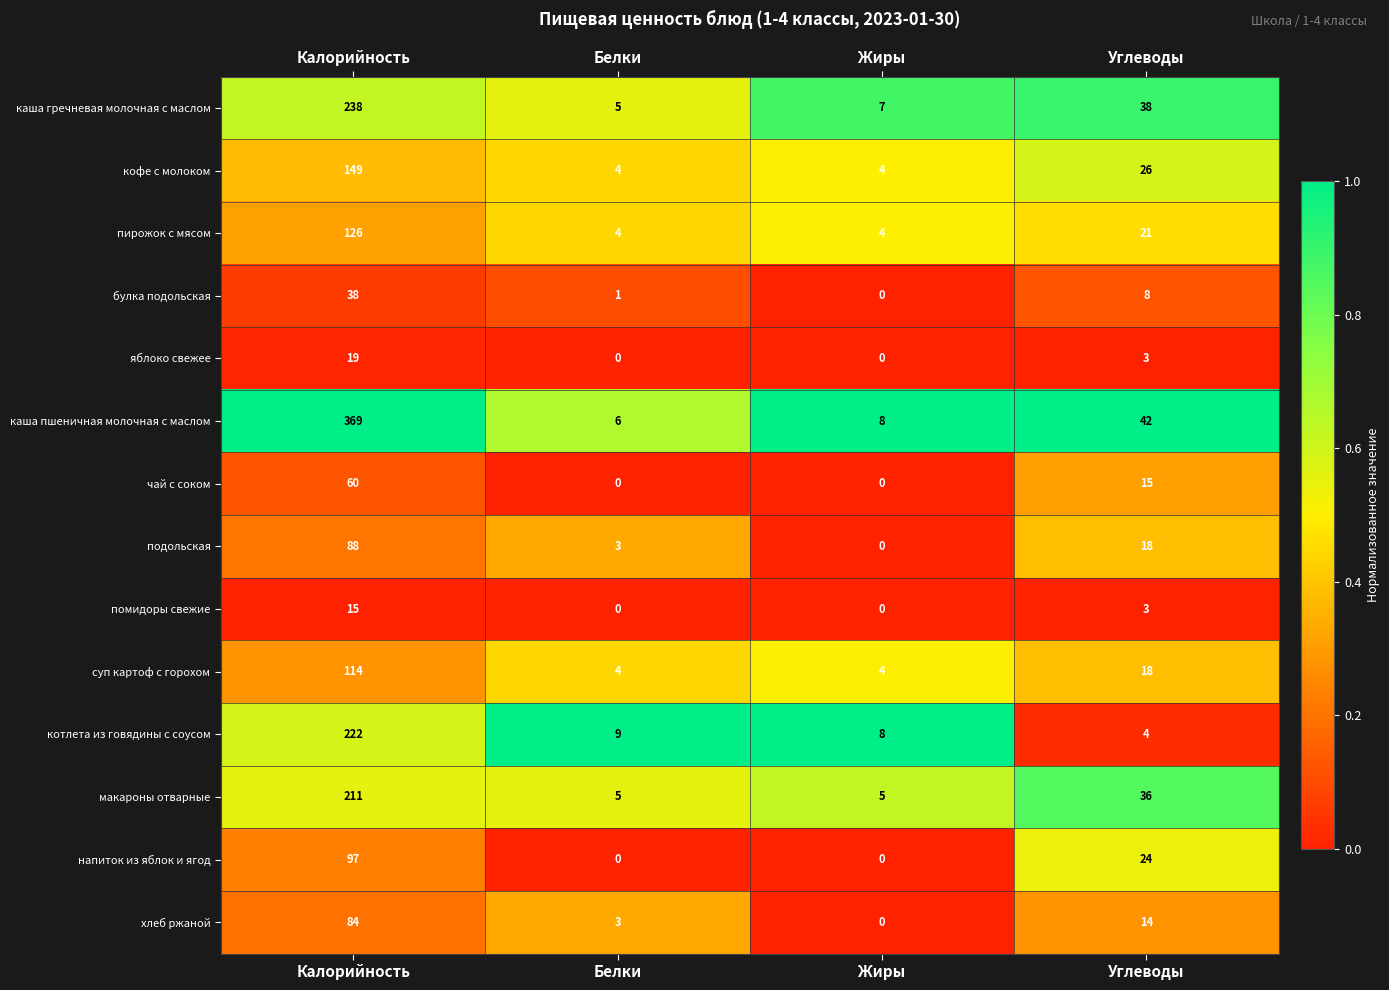

At which category is the sum across all series the highest?

Калорийность